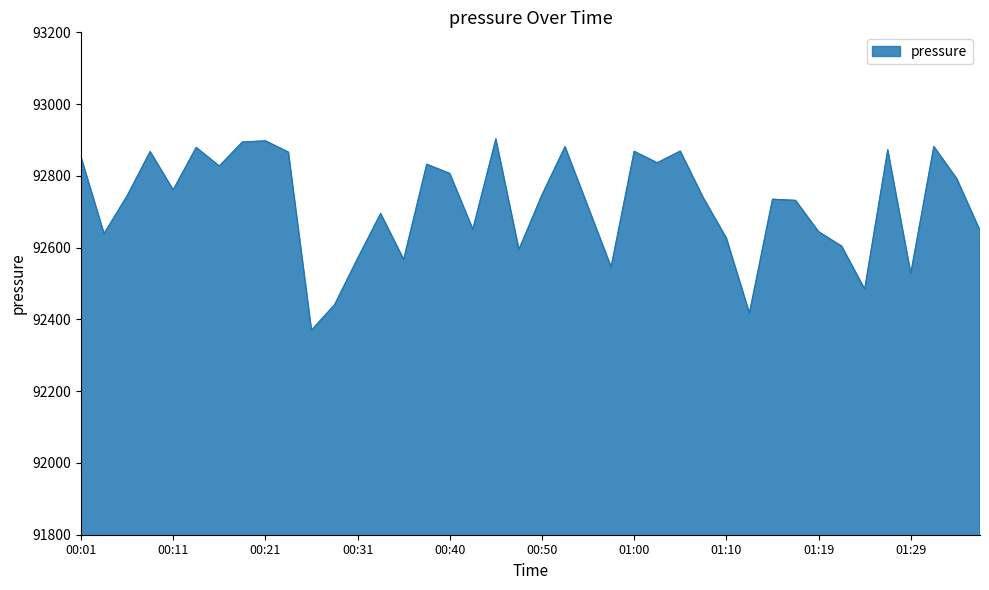

True or false: there are more than 2 points higher than both neighbors.

True